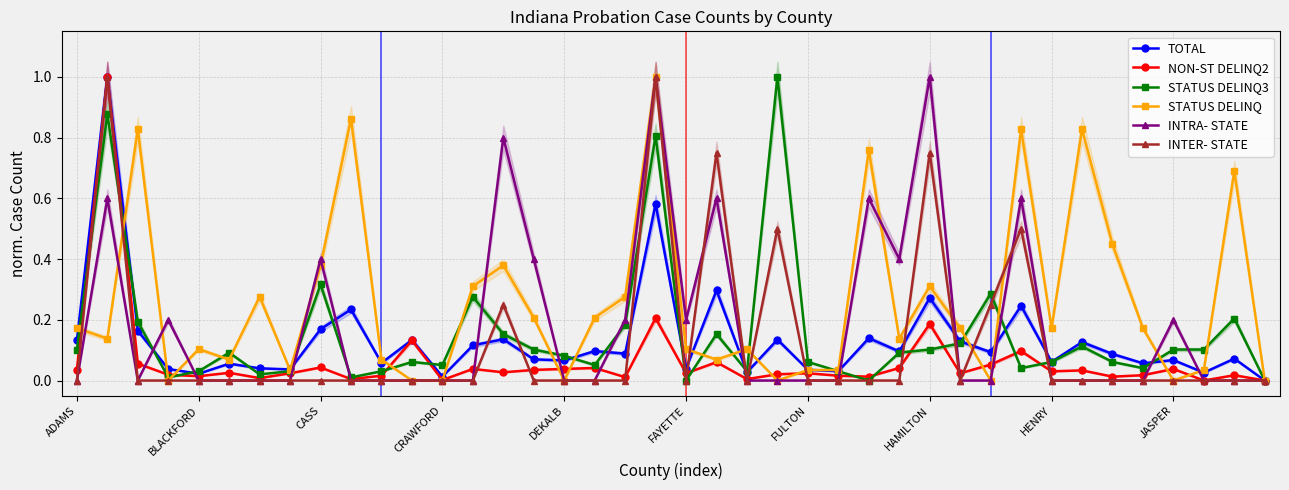

What is the total value across all series at 35?

0.3